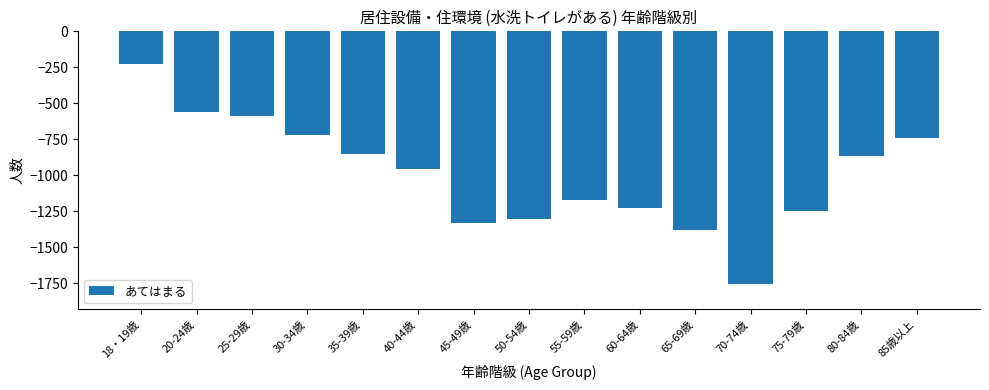

What is the label of the 2nd bar from the left?

20-24歳